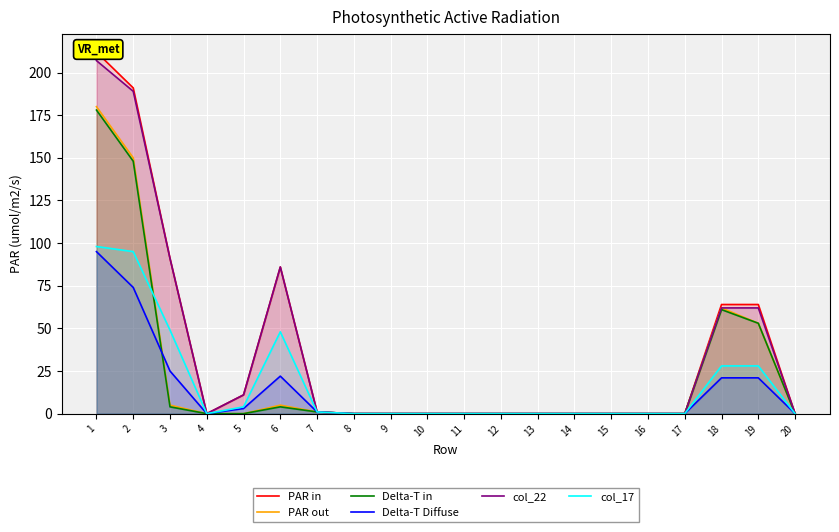

Which category has the highest value in the PAR out series?

1